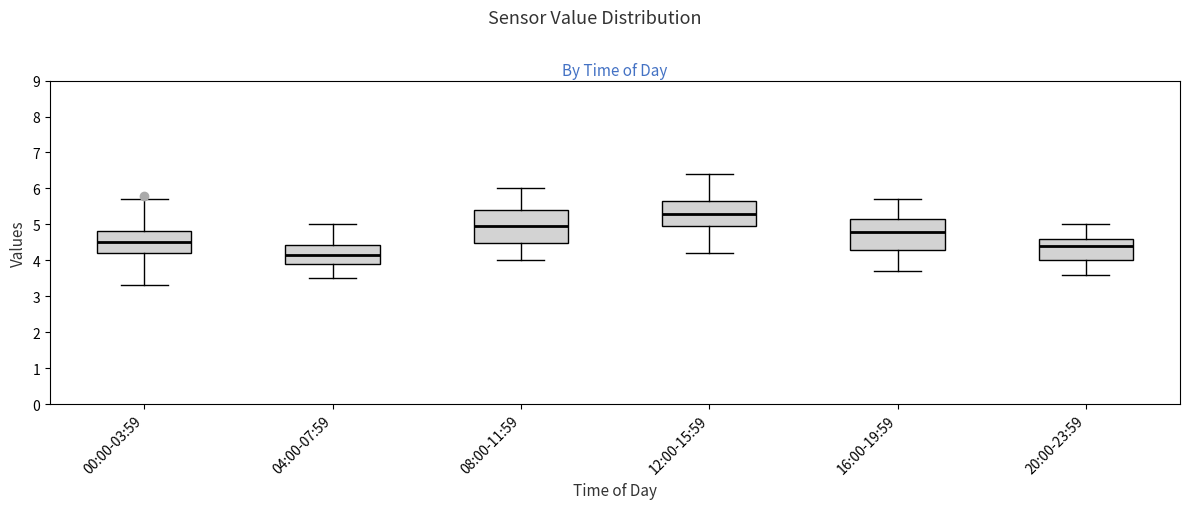

Where is the lower edge of the box for 16:00-19:59 on the y-axis? The values are not printed on the chart, so give them approximately, as read against the axis.

4.3